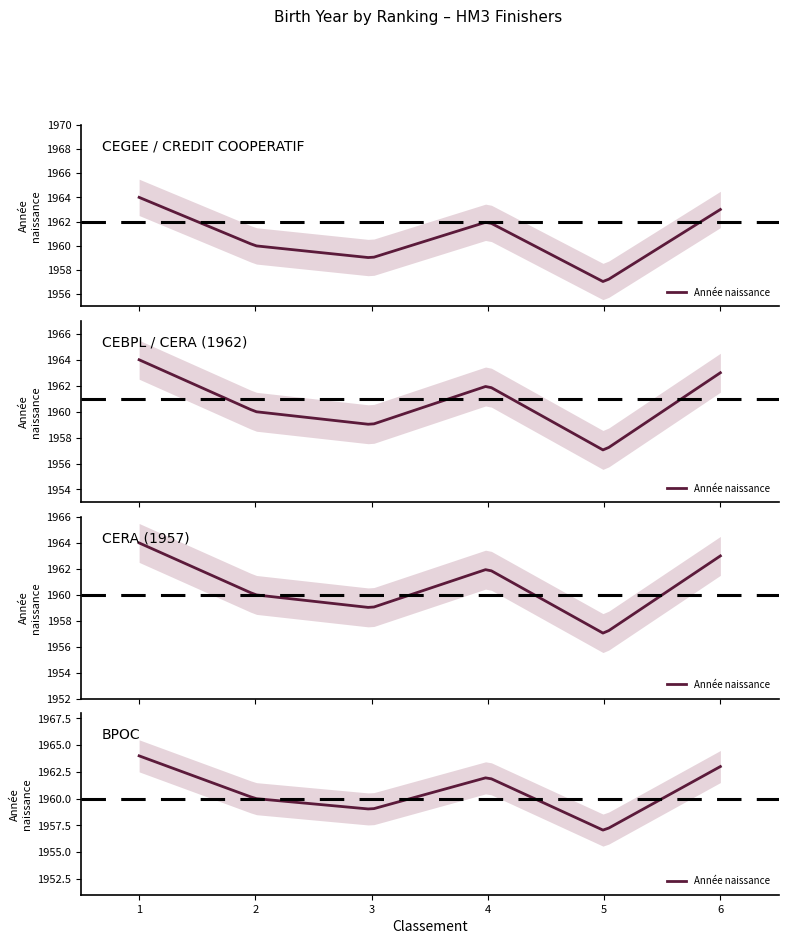

How many points are lower than both their immediate neighbors (excluding endpoints)?

2